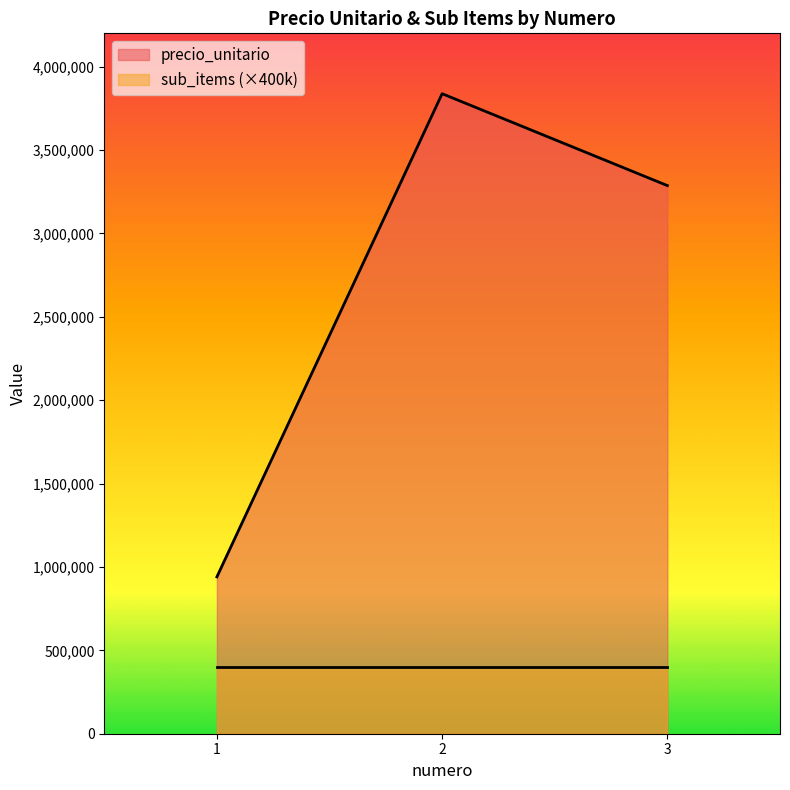

The value at 2 is 3838000. True or false?

True